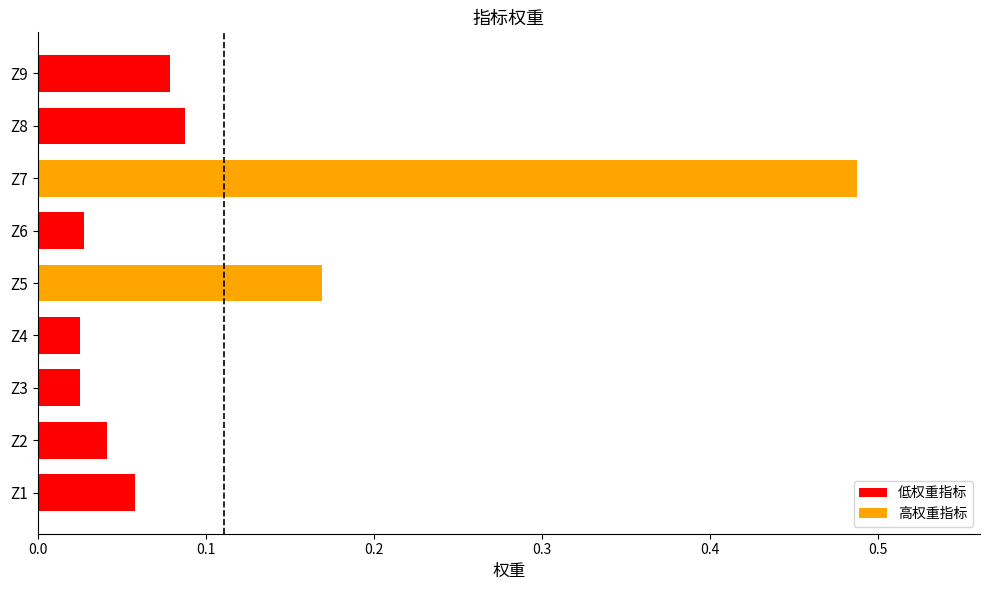

What is the sum of all values?

1.0